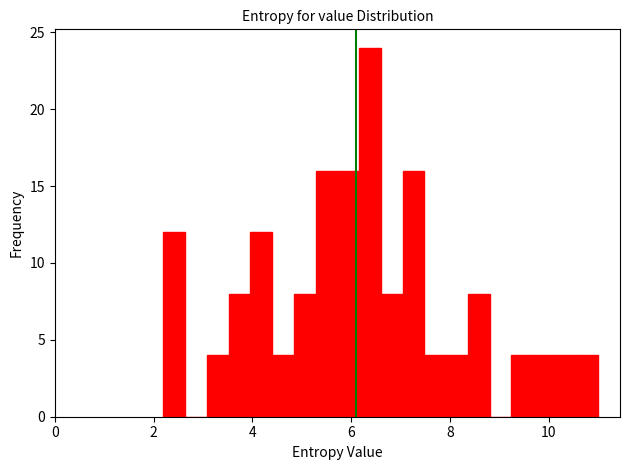

Around what value on the x-axis is the tallest bar? Give the approximate position of its centre, as read against the axis.

6.4